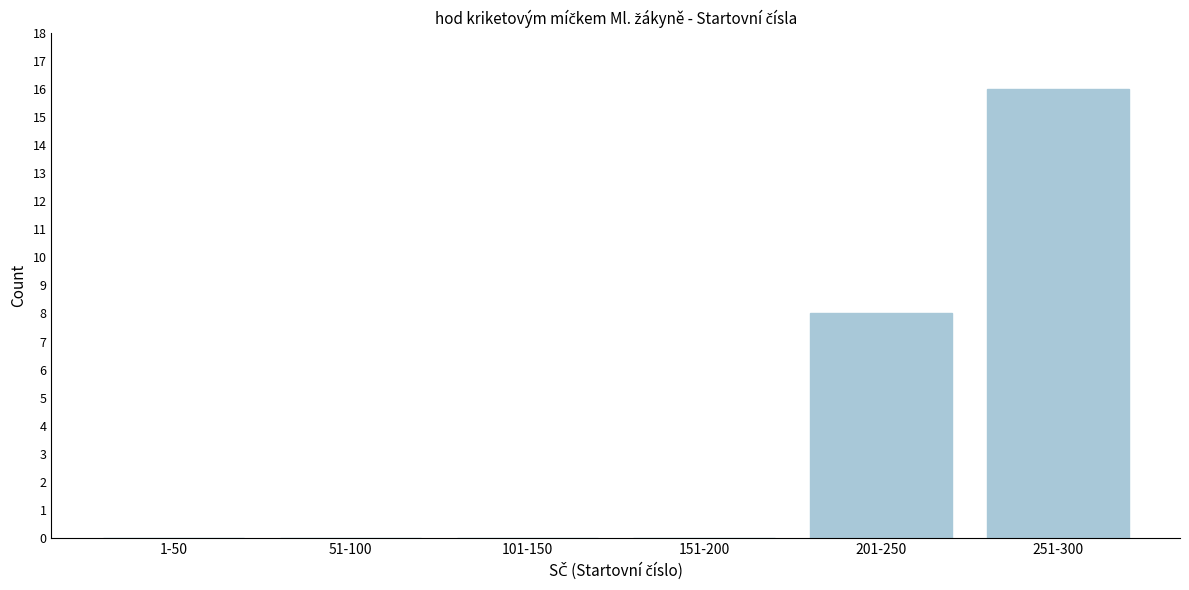

Reading right to left, extract all data points from this chart.

251-300=16	201-250=8	151-200=0	101-150=0	51-100=0	1-50=0